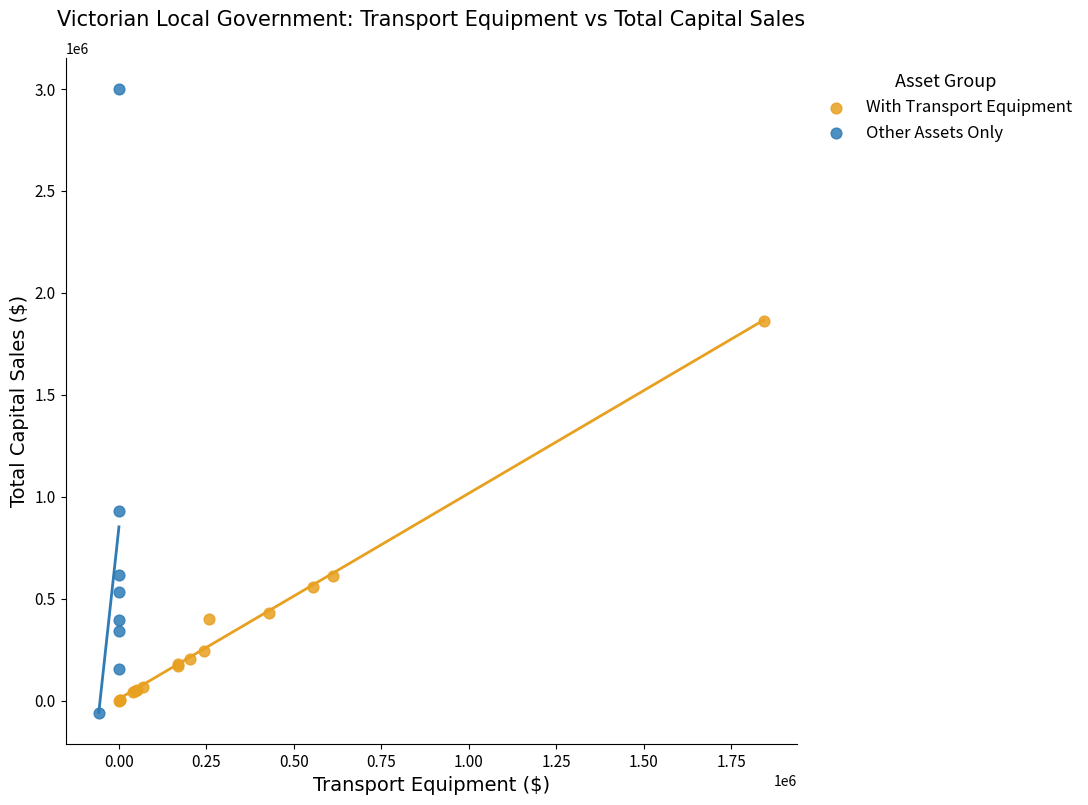

Which series reaches the maximum Y coordinate?

Other Assets Only